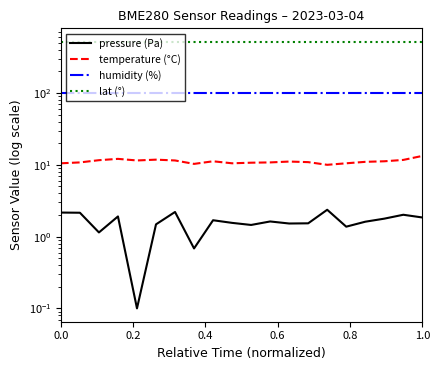

Reading left to right, transcribe all the data shown in this chart.

pressure (Pa): 2.2	2.1	1.1	1.9	0.1	1.5	2.2	0.7	1.7	1.6	1.5	1.6	1.5	1.5	2.4	1.4	1.6	1.8	2.0	1.8
temperature (°C): 10.5	10.8	11.6	12.1	11.5	11.8	11.5	10.3	11.2	10.5	10.7	10.8	11.1	10.9	10.0	10.5	11.0	11.2	11.7	13.3
humidity (%): 100.0	100.0	100.0	100.0	100.0	100.0	100.0	100.0	100.0	100.0	100.0	100.0	100.0	100.0	100.0	100.0	100.0	100.0	100.0	100.0
lat (°): 519.3	519.3	519.3	519.3	519.3	519.3	519.3	519.3	519.3	519.3	519.3	519.3	519.3	519.3	519.3	519.3	519.3	519.3	519.3	519.3